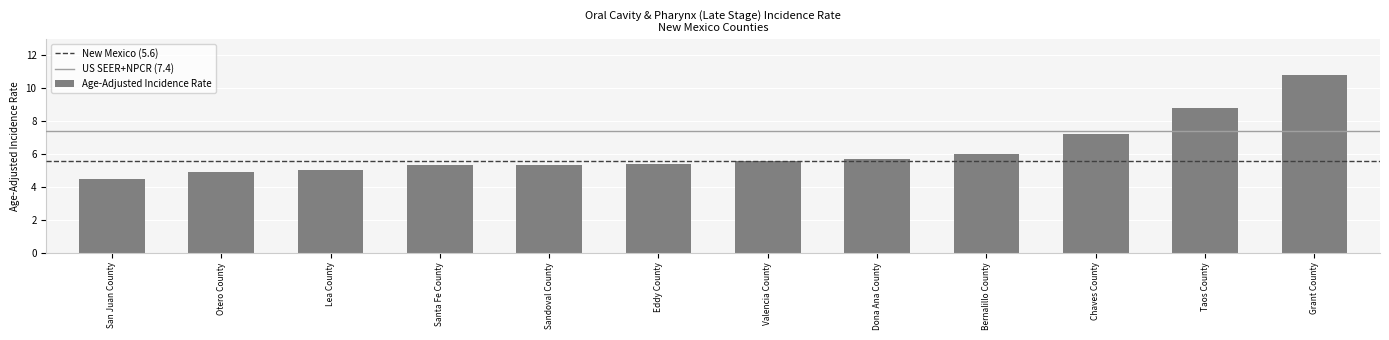

What is the value of the 12th bar from the left?

10.8